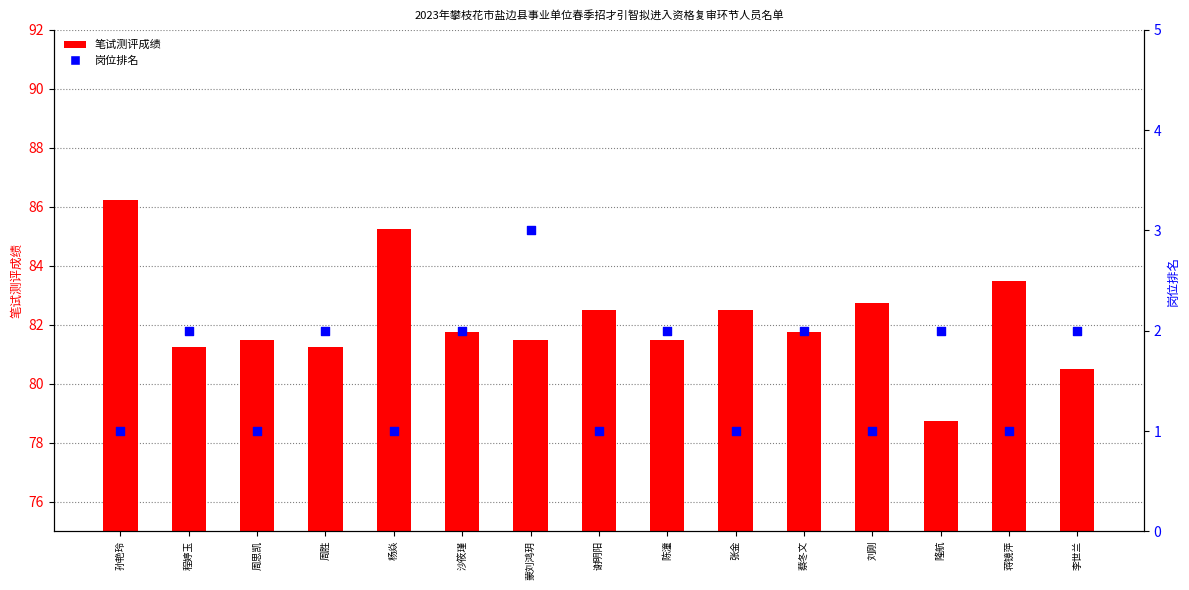

Which series has the largest total across all categories?

笔试测评成绩